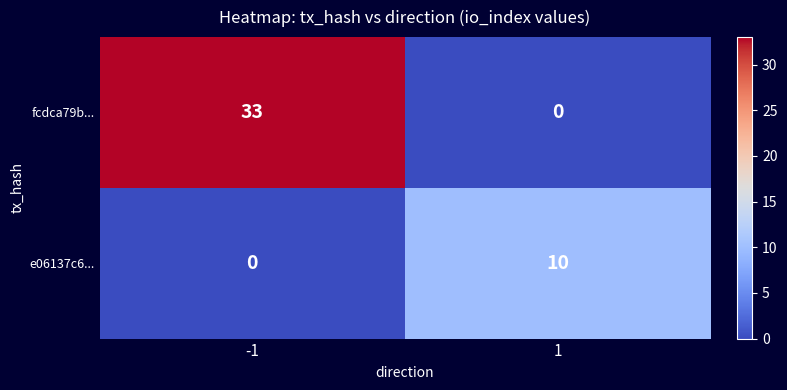

What is the difference between the e06137c6... values at 1 and -1?

10